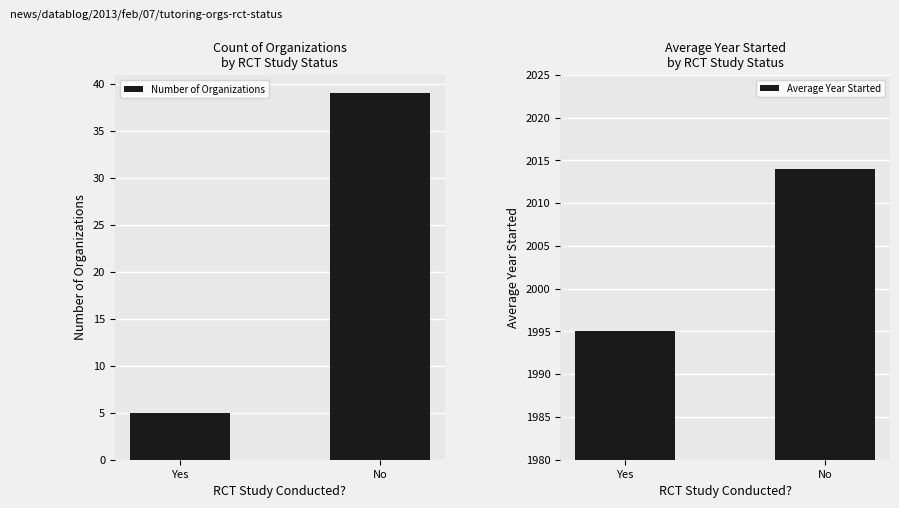

Is it true that Number of Organizations equals 39 at No?

True